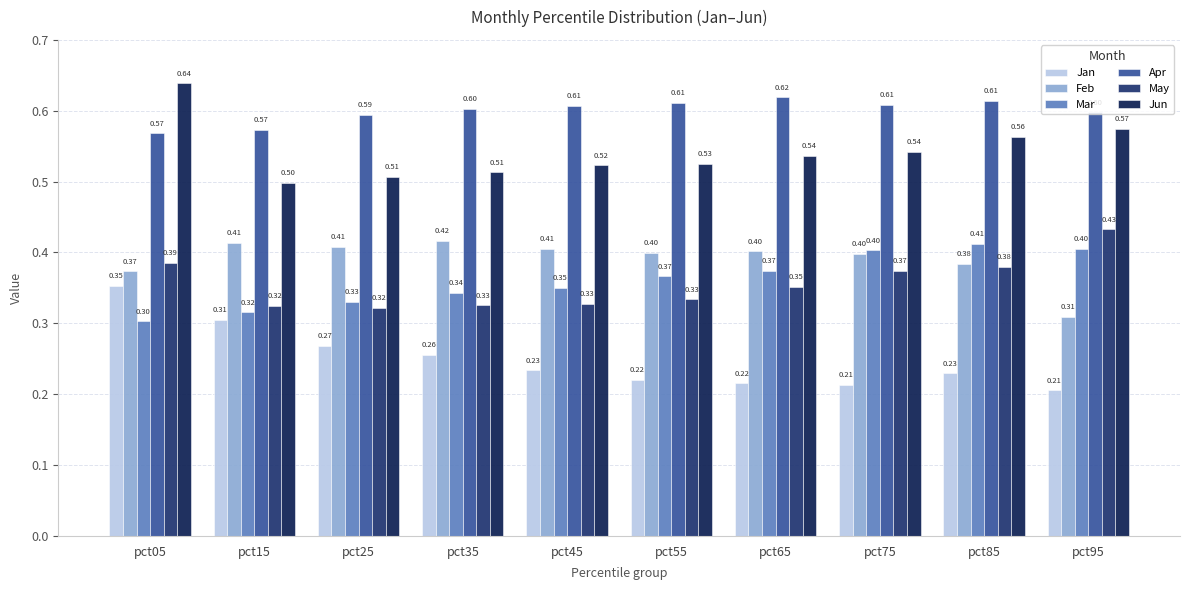

Is the value of Jun at pct15 greater than the value of Mar at pct85?

Yes